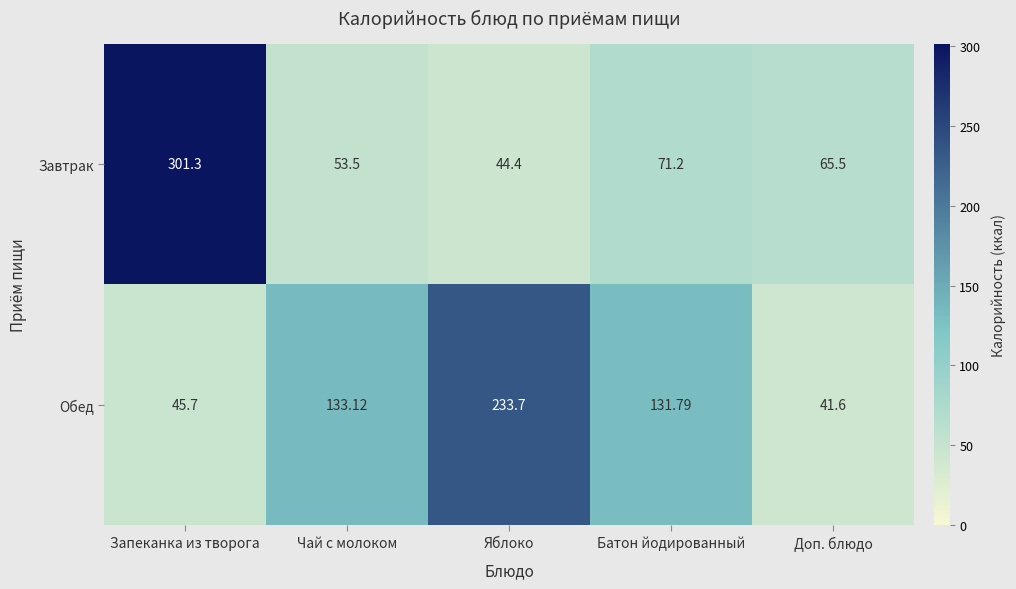

List the series in order of their peak value, highest first.

Завтрак, Обед